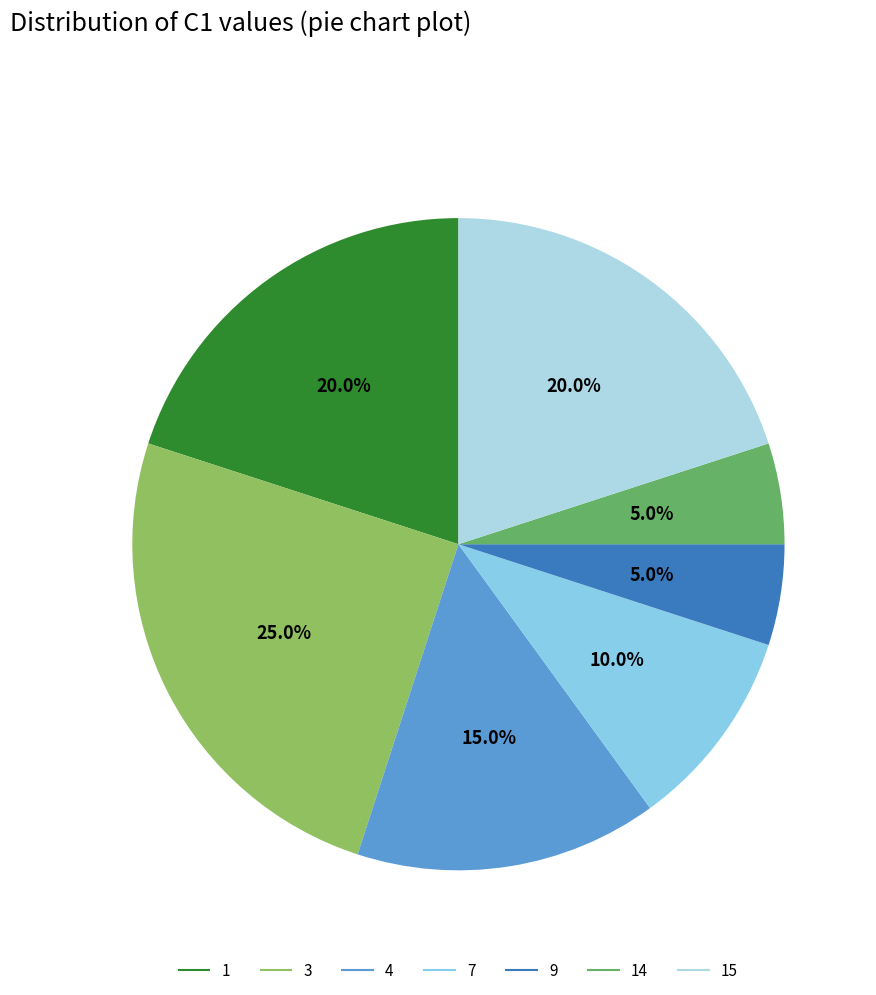

How many segments does this pie chart have?

7